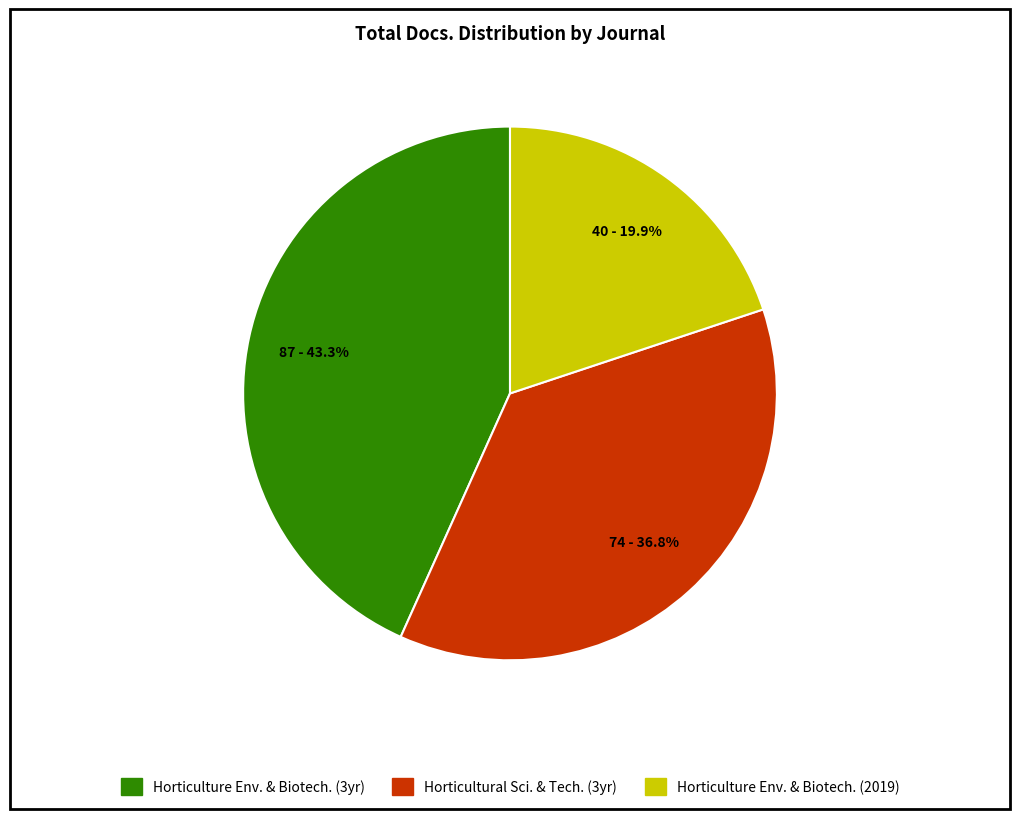

Is there a majority slice in this chart?

No